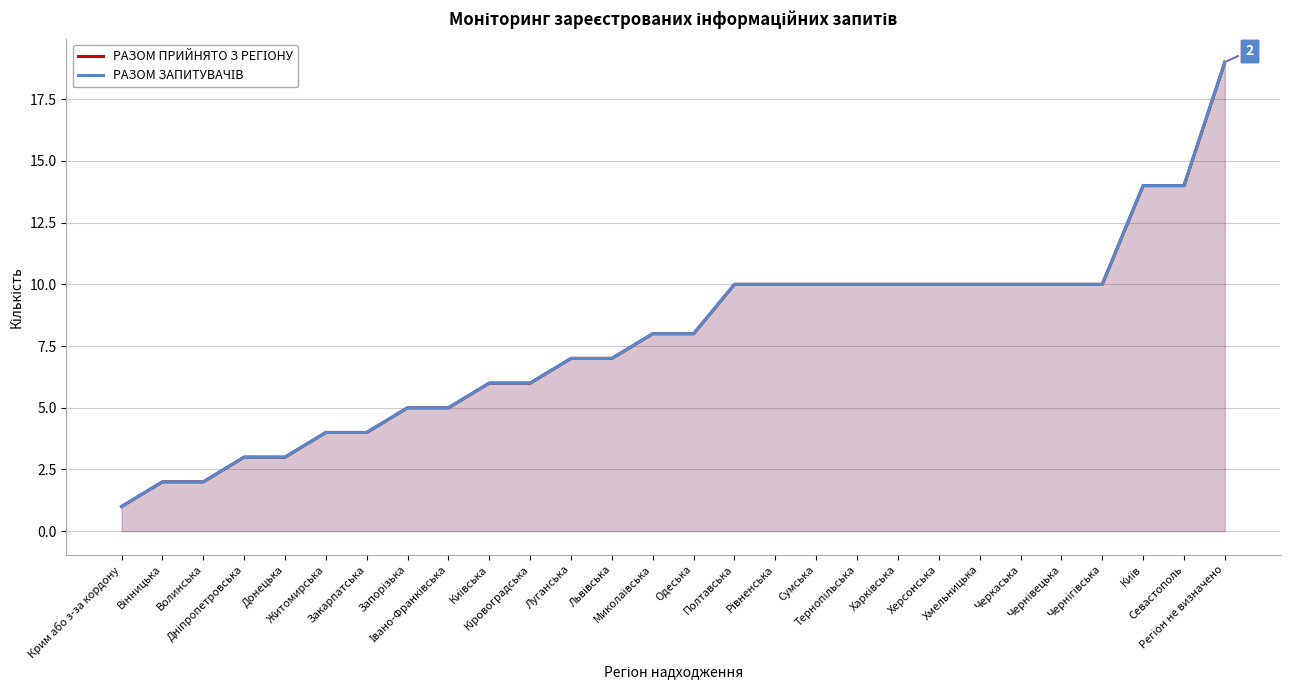

True or false: РАЗОМ ПРИЙНЯТО З РЕГІОНУ and РАЗОМ ЗАПИТУВАЧІВ cross at least once.

False